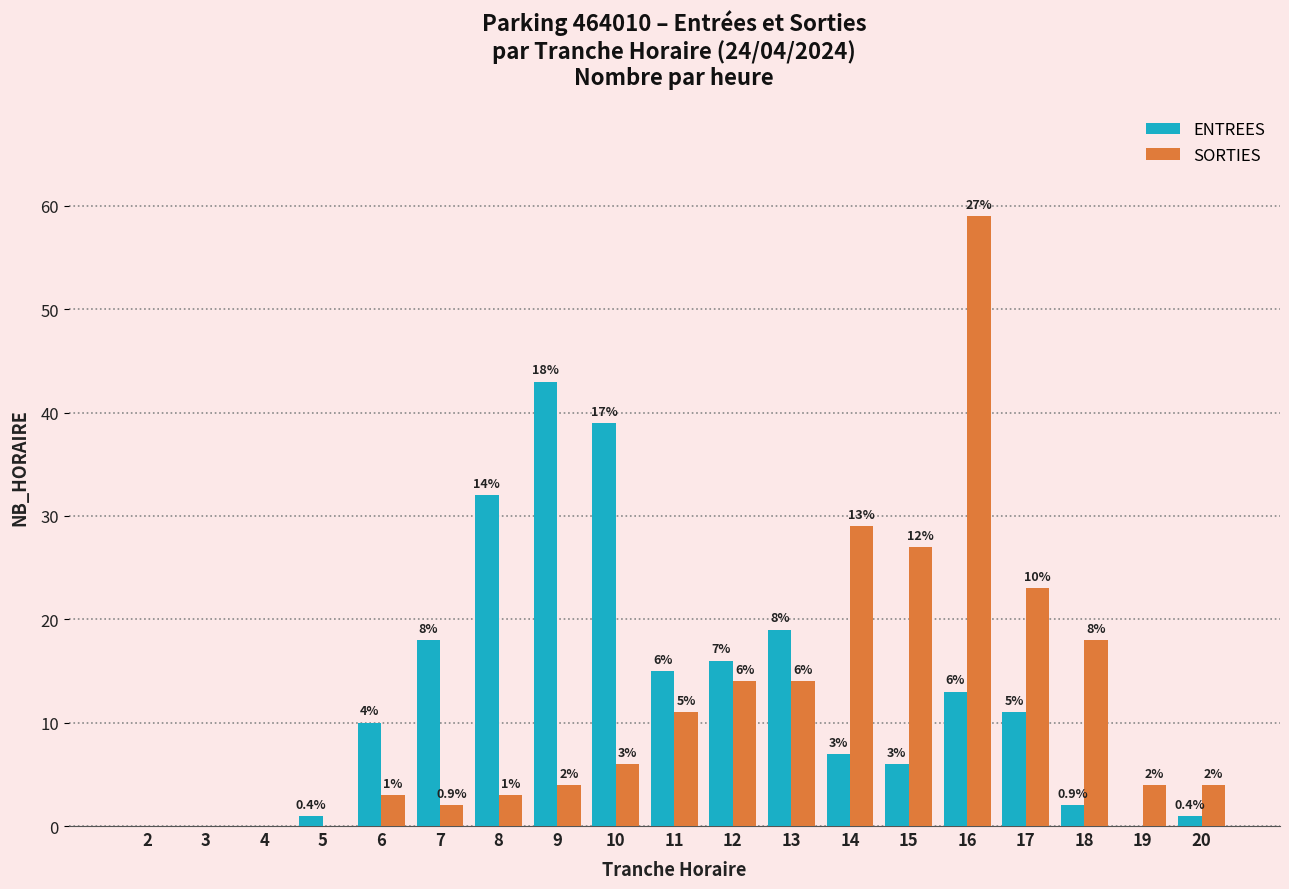

Between 3 and 11, which series saw the biggest shift?

ENTREES